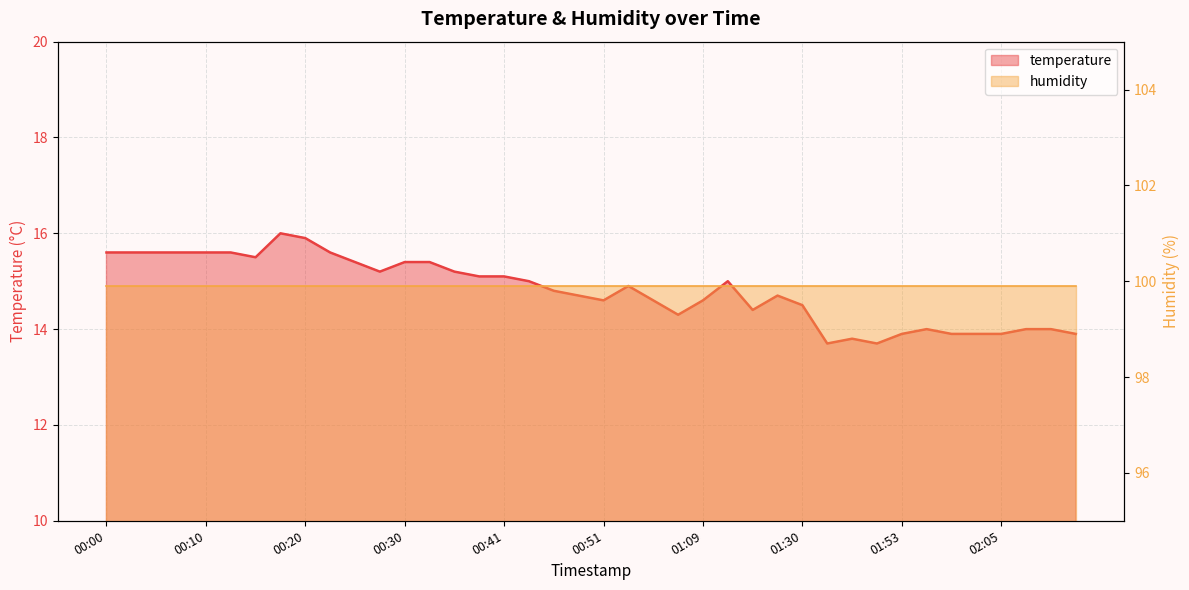

What is the difference between the maximum and minimum values?

2.3